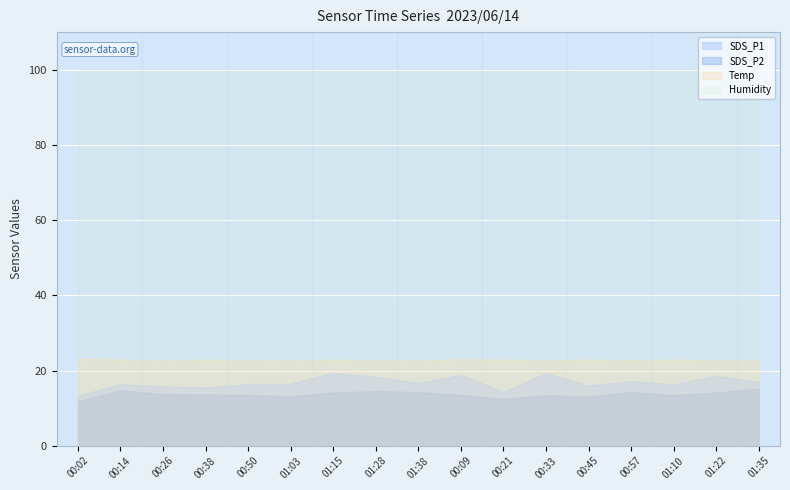

How many interior local peaks does the SDS_P2 series have?

4